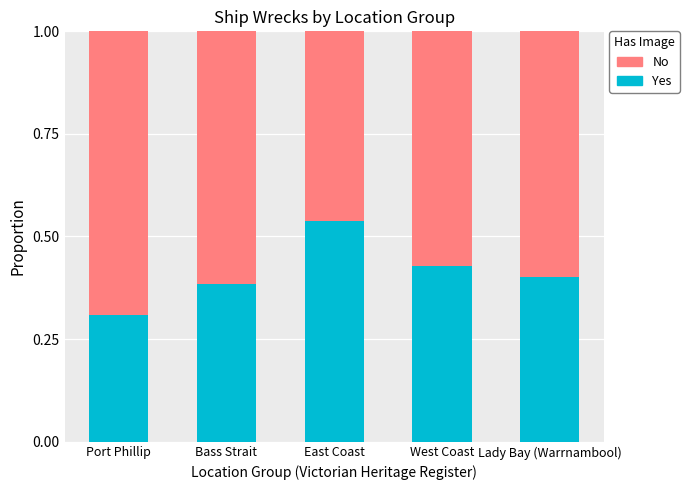

What is the sum of all Yes values?

2.1